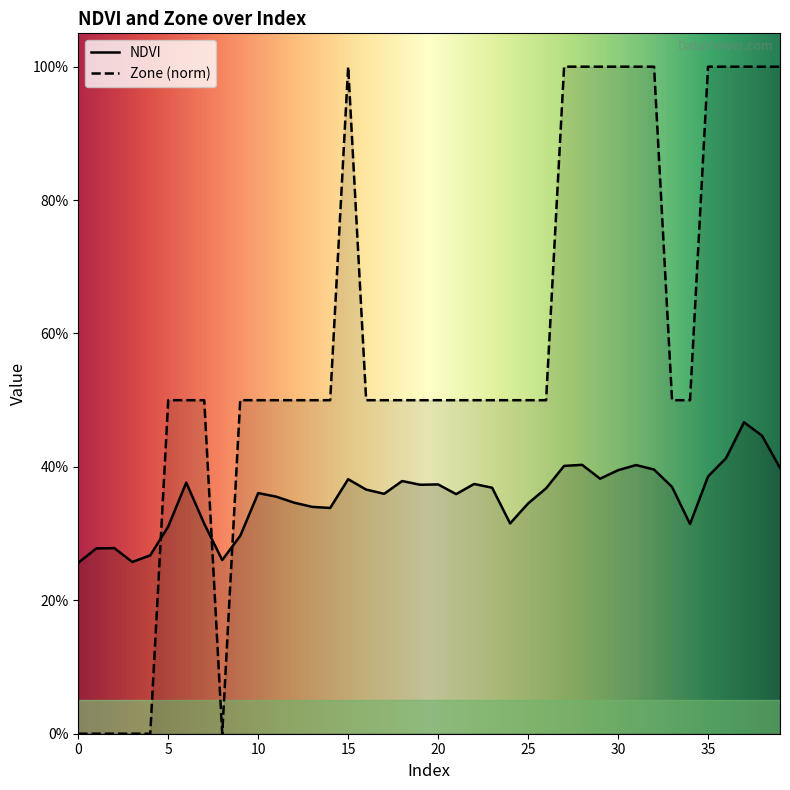

List the series in order of their peak value, highest first.

Zone (norm), NDVI